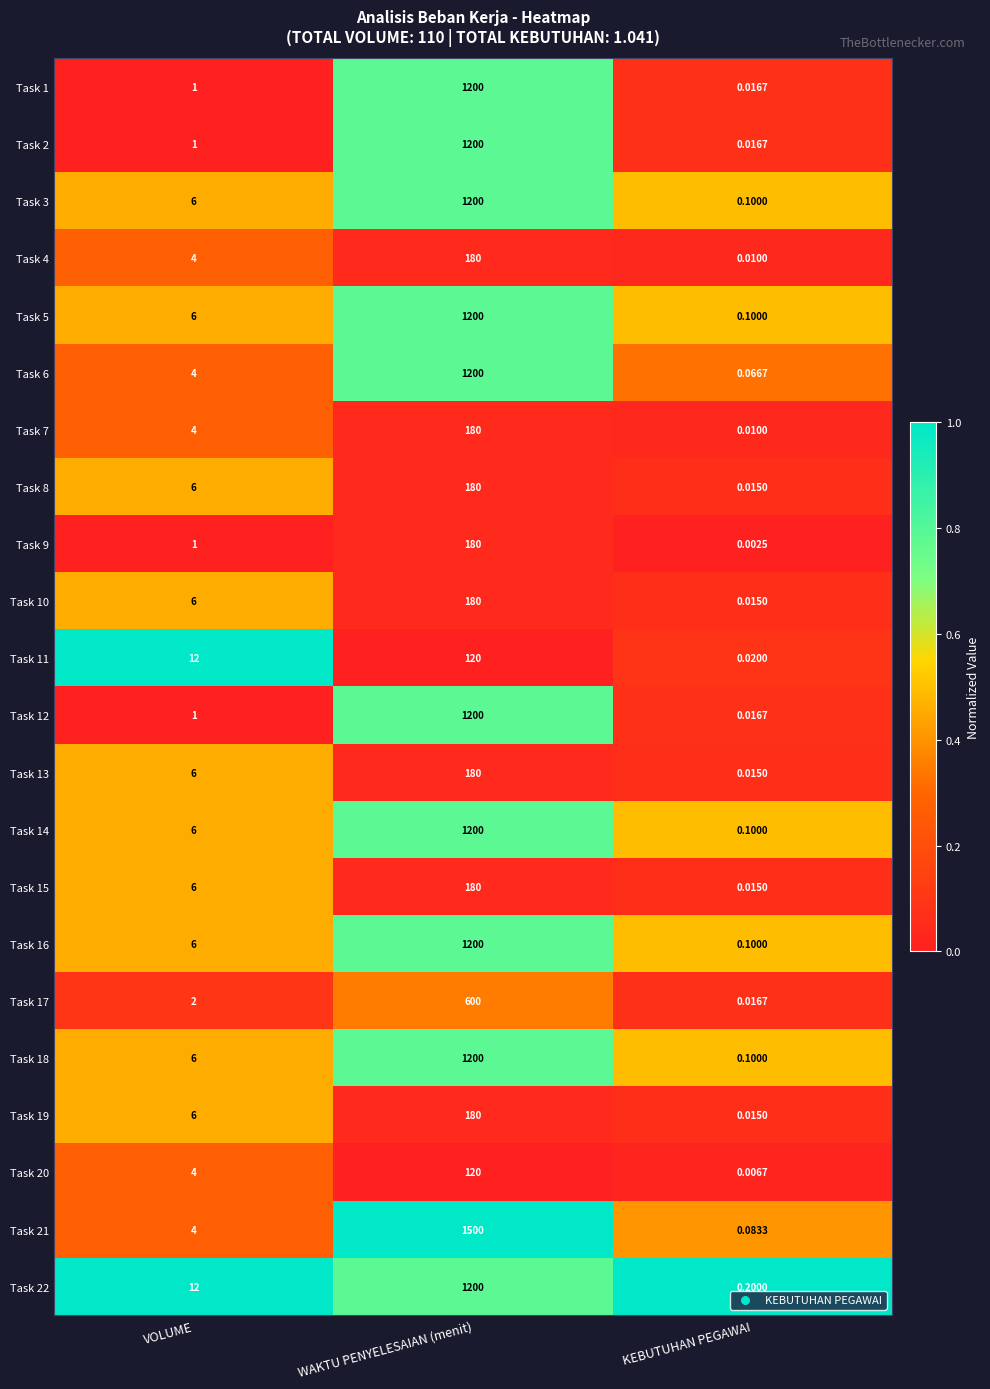

At which category does the chart reach its peak across all series?

WAKTU PENYELESAIAN (menit)